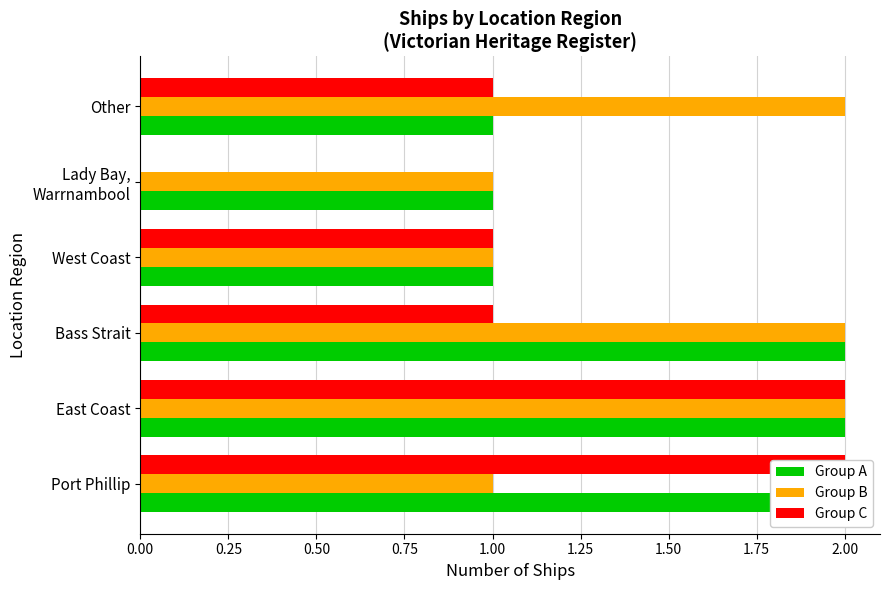

What is the difference between the maximum and minimum values in the Group A series?

1